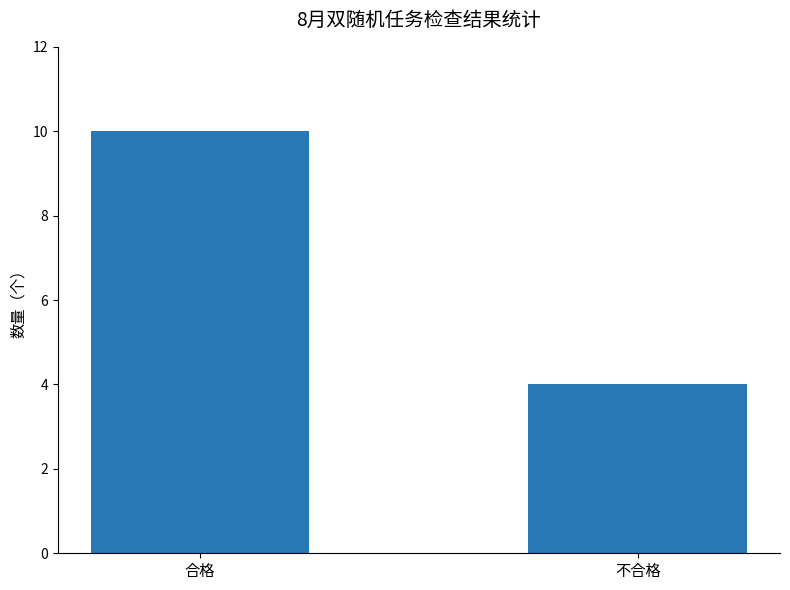

What is the sum of all values?

14